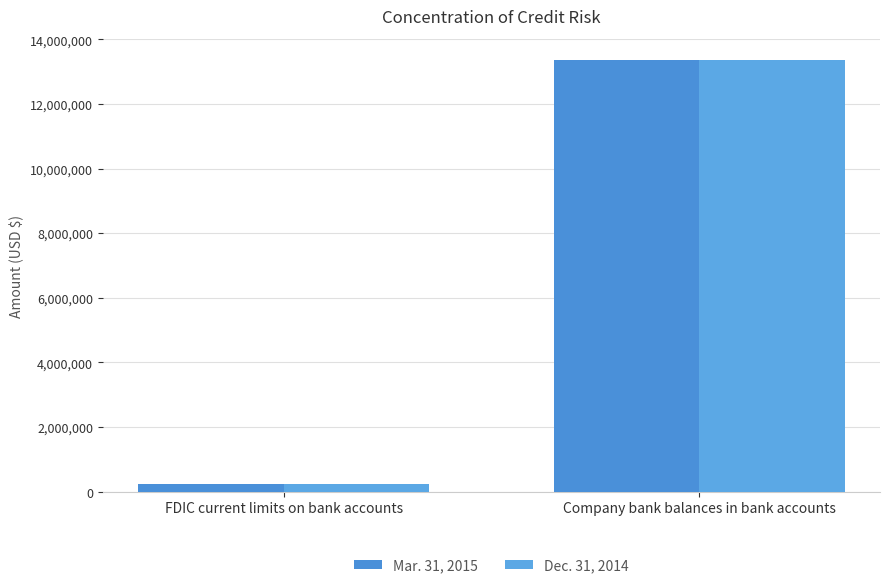

What is the difference between the Dec. 31, 2014 values at Company bank balances in bank accounts and FDIC current limits on bank accounts?

13104000